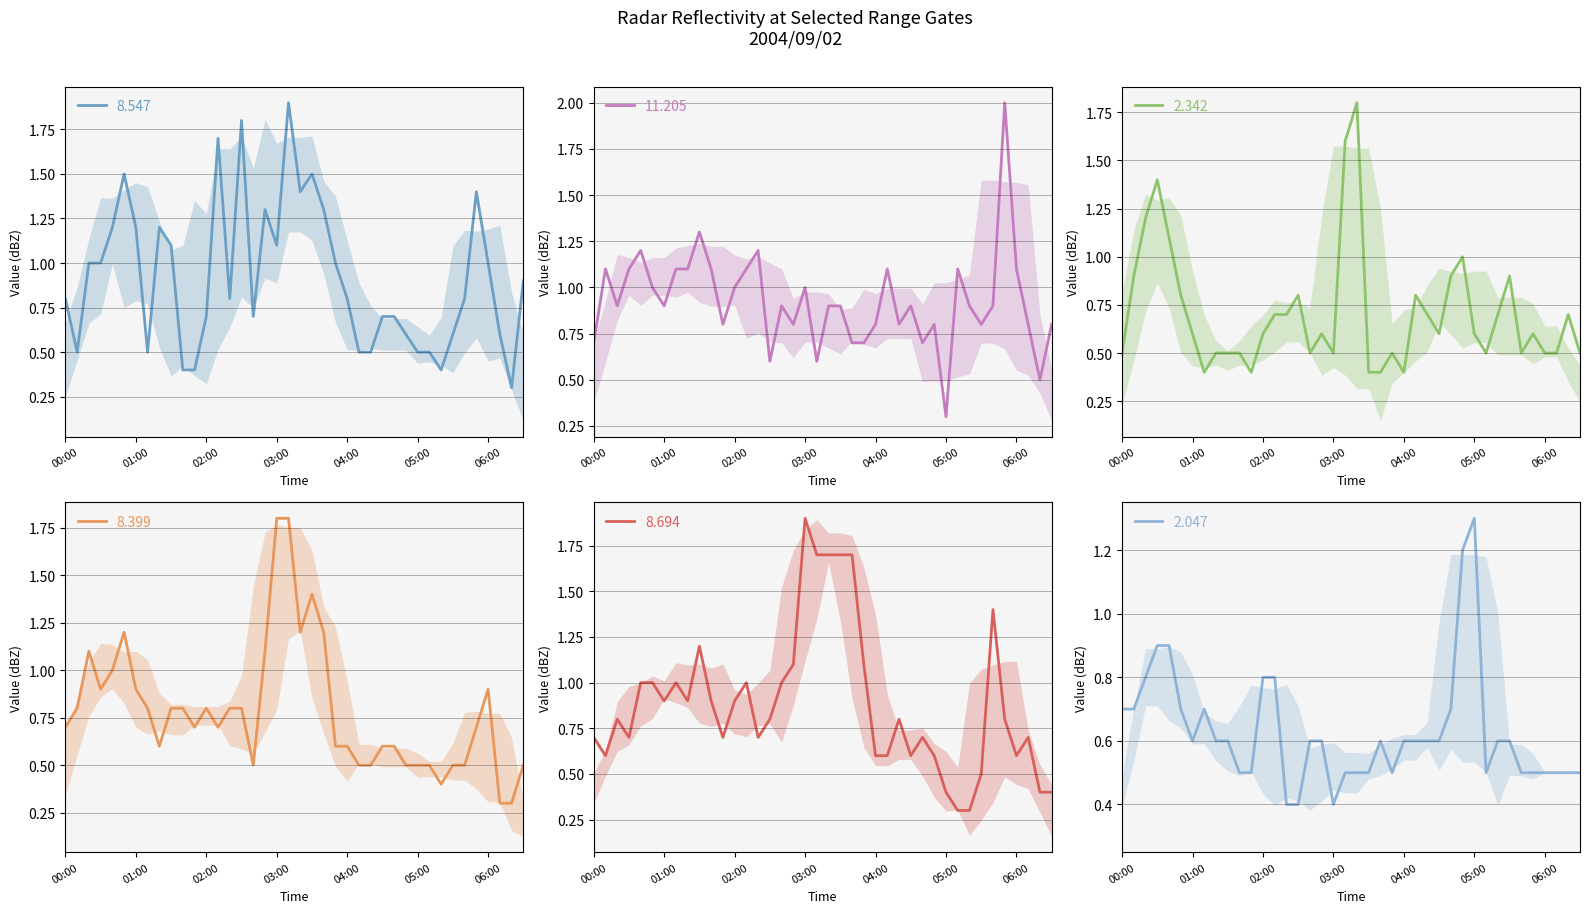

What is the total value across all series at 2004/09/02 02:20?

4.6